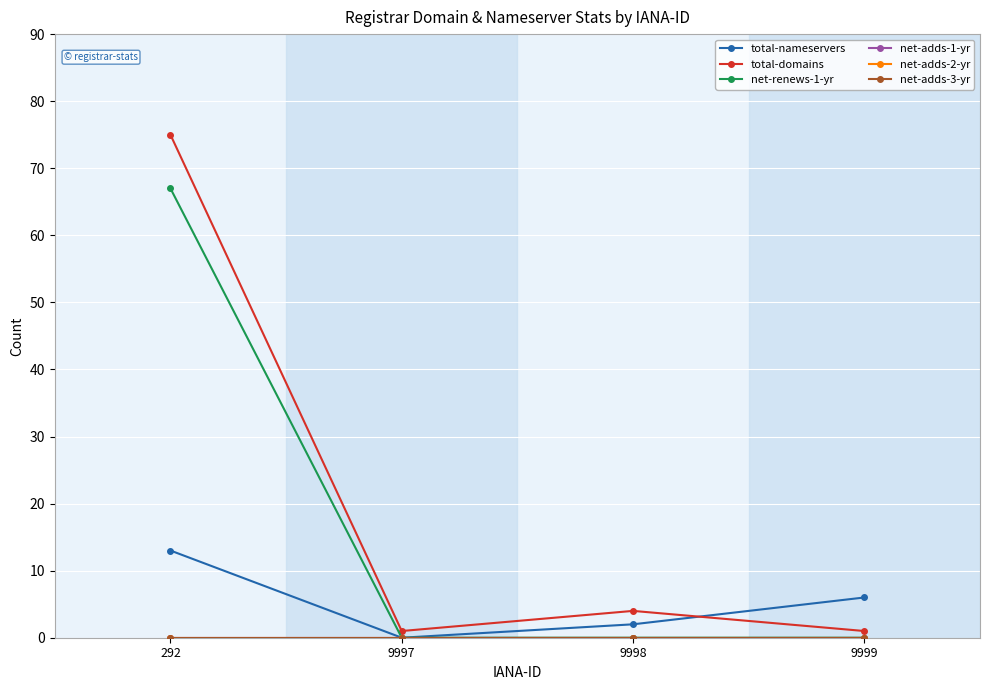

True or false: net-renews-1-yr and net-adds-2-yr intersect in this chart.

False